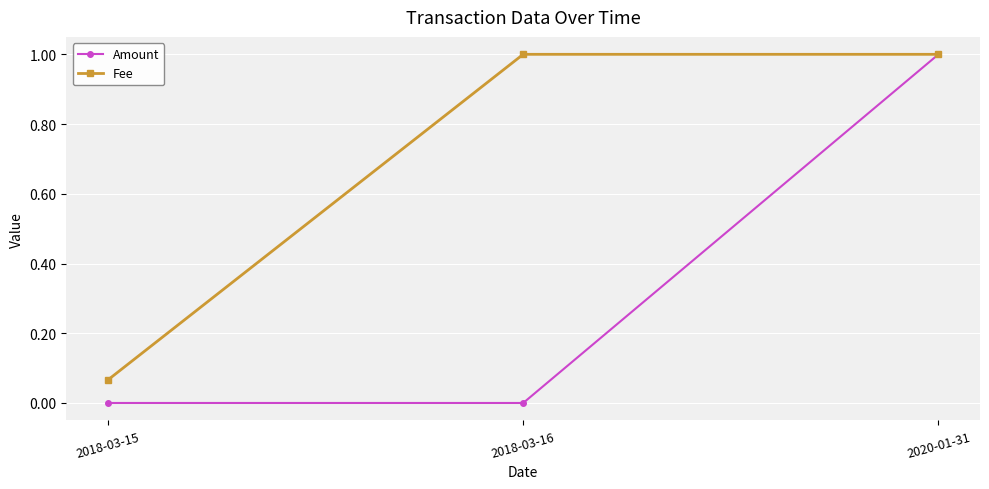

Read the Amount value at 2020-01-31.

1.0